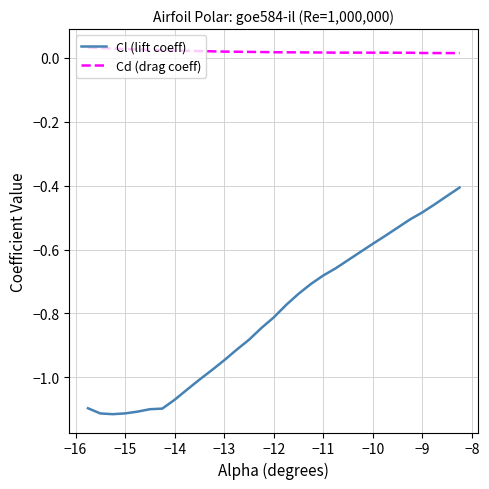

True or false: Cl (lift coeff) and Cd (drag coeff) cross at least once.

False